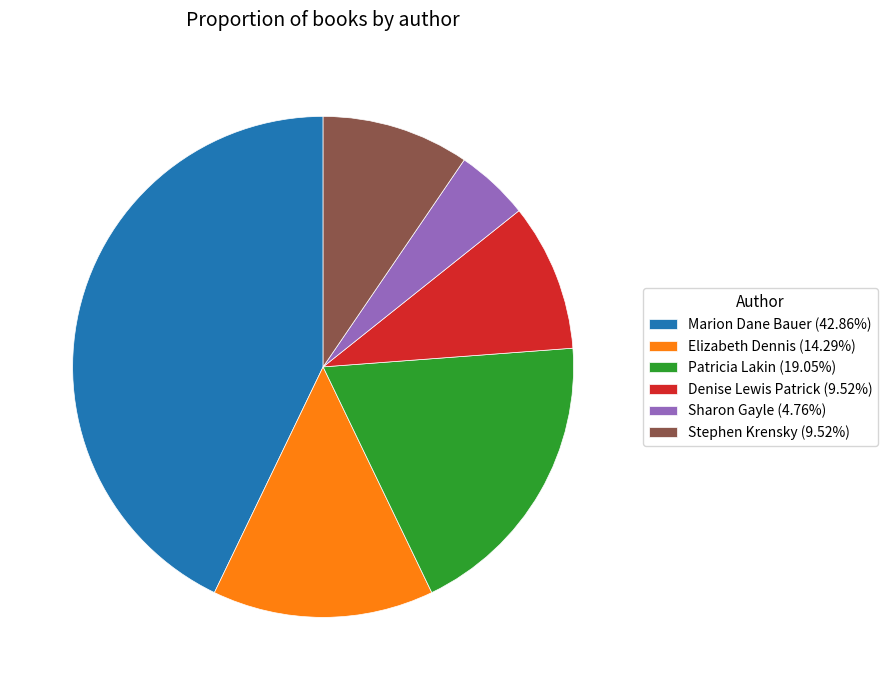

Approximately how many times larger is the value at Stephen Krensky (9.52%) compared to Denise Lewis Patrick (9.52%)?

1.0